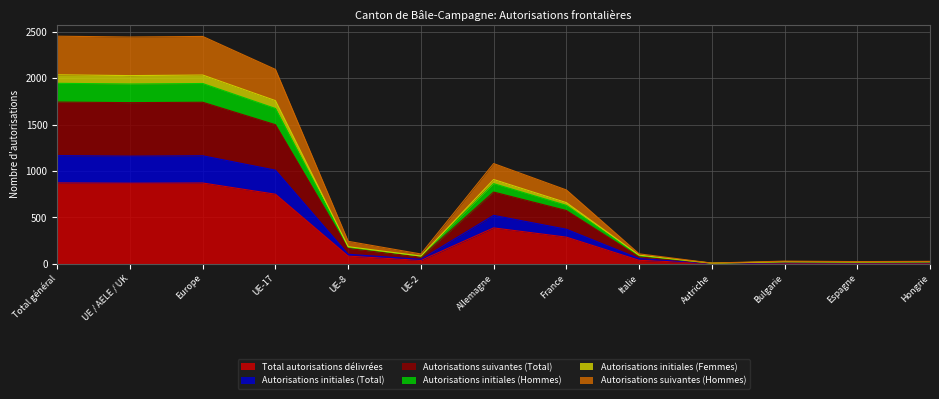

What value does the Autorisations initiales (Hommes) series have at Bulgarie?

21.7